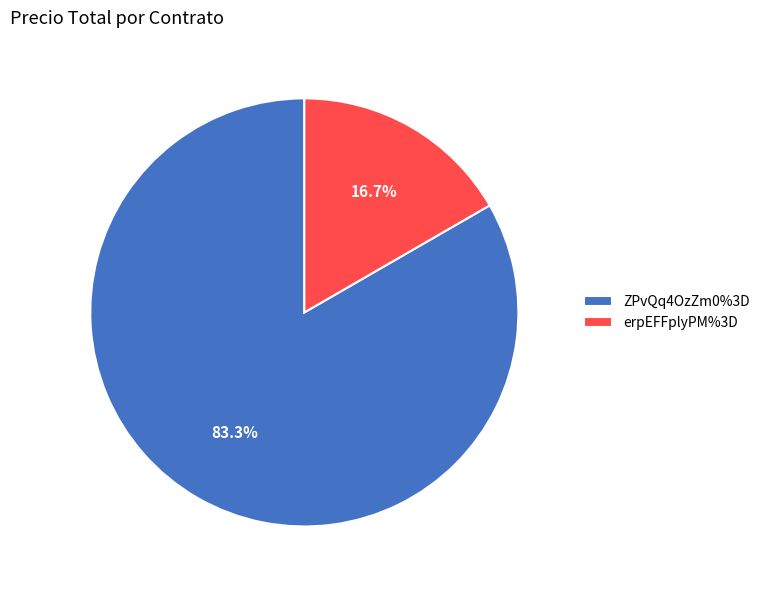

What percentage do ZPvQq4OzZm0%3D and erpEFFplyPM%3D together represent?

100.0%